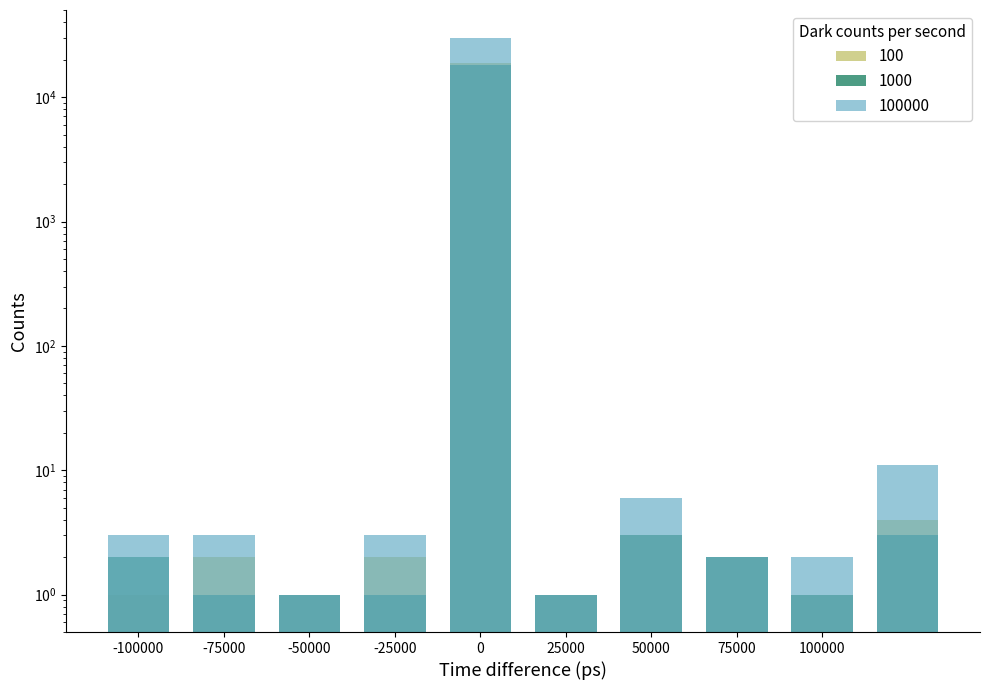

At -50000, list the series in order from smallest to largest.

100, 1000, 100000